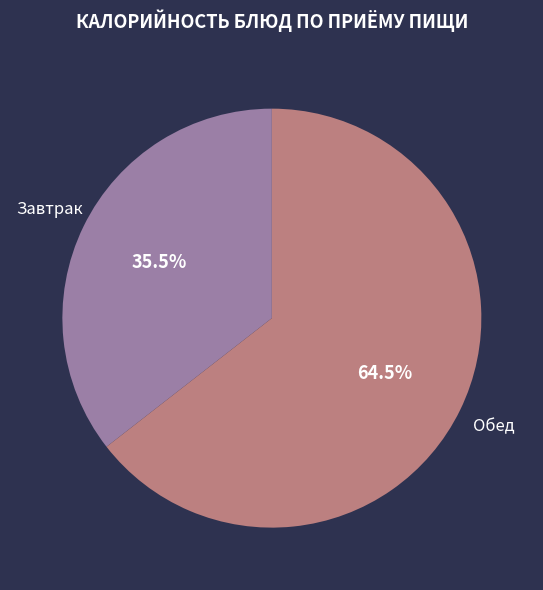

Is there any slice that represents more than half of the pie?

Yes